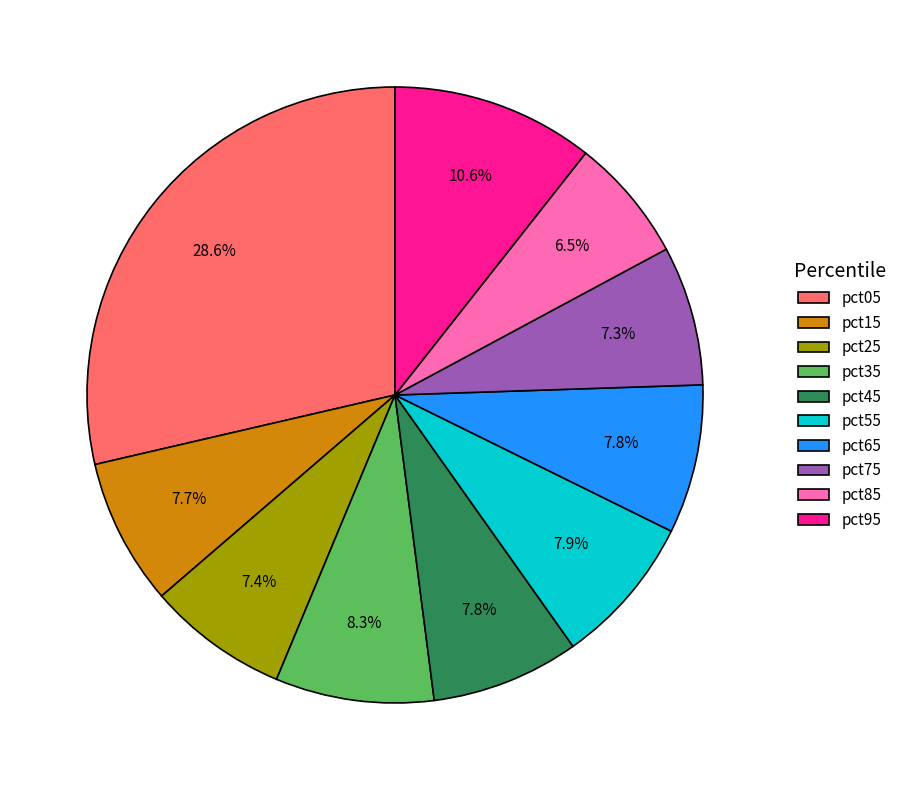

Does pct15 account for over 50% of the chart?

No